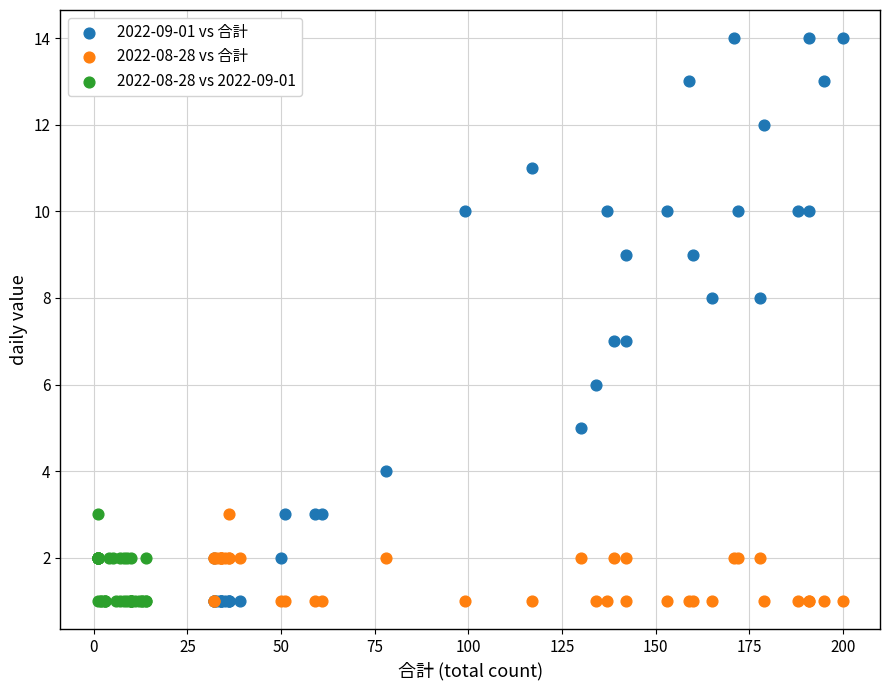

Which series has the widest spread of Y values?

2022-09-01 vs 合計